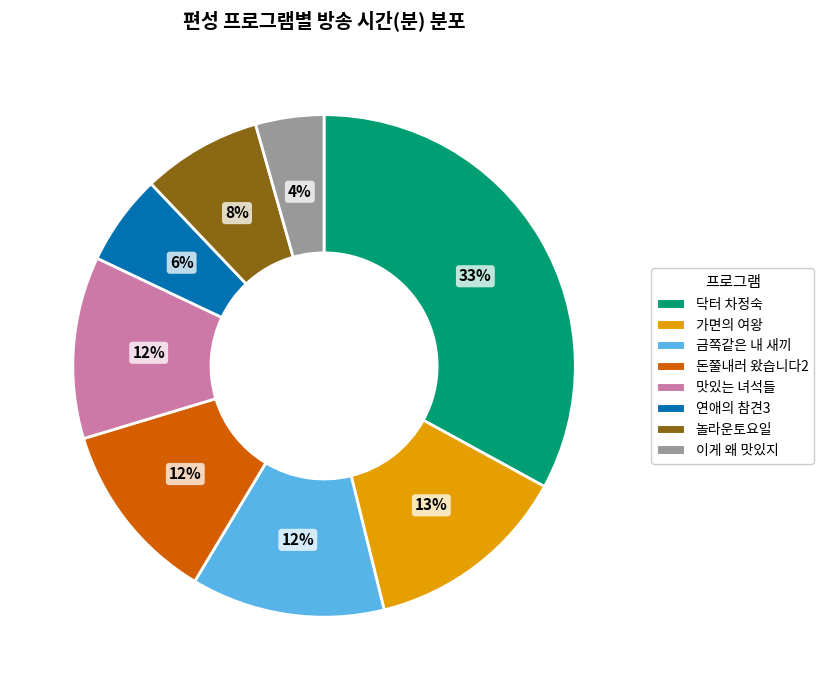

To the nearest percent, what percentage of the pie is 놀라운토요일?

8%